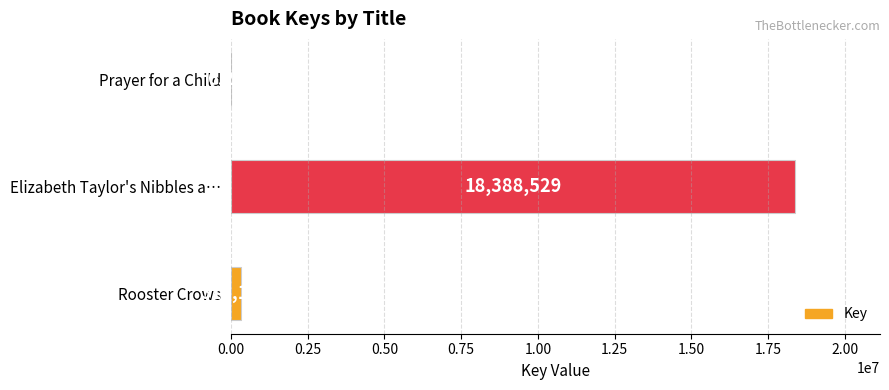

At which label is the value closest to 9197385?

Rooster Crows